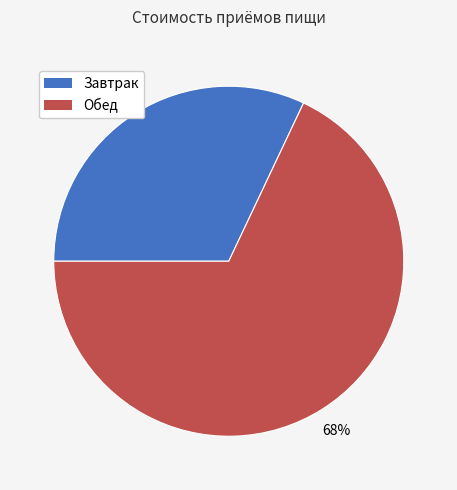

Which category has the biggest portion of the pie?

Обед